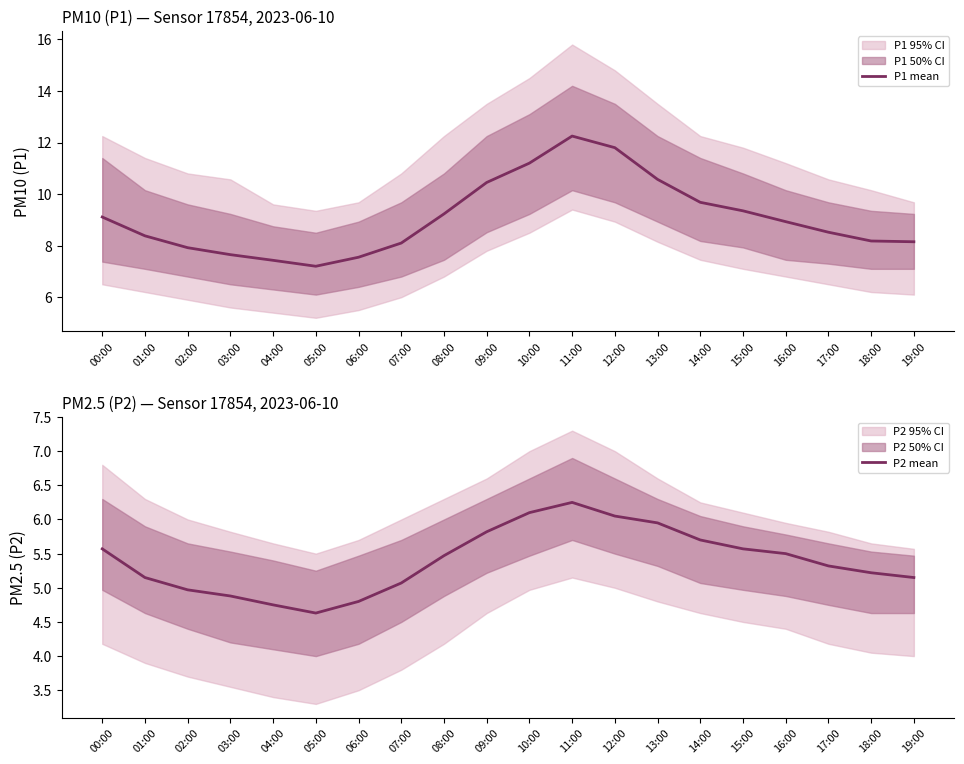

Is it true that P1 mean equals 8.9 at 16:00?

True